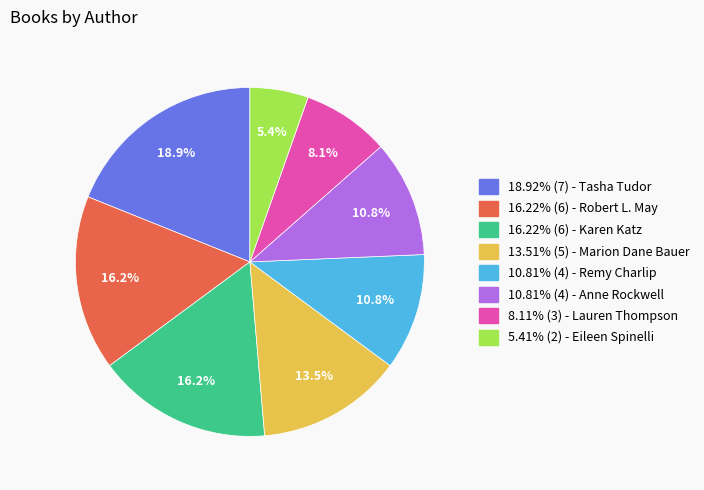

Is there any slice that represents more than half of the pie?

No